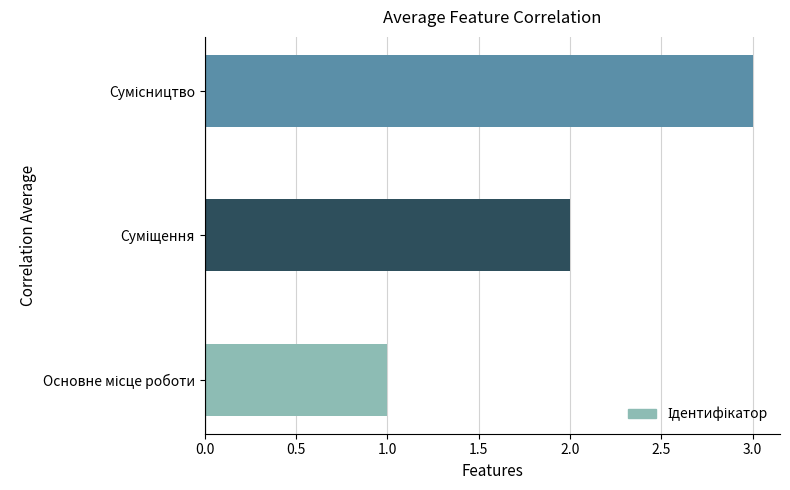

What is the greatest value displayed?

3